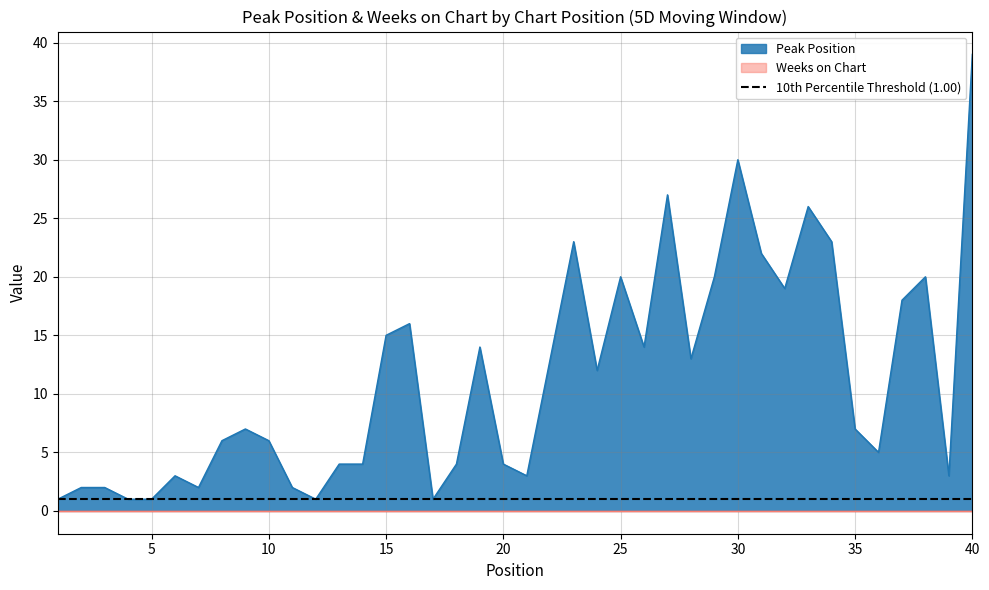

Rank the categories by value from lowest to highest.

1, 4, 5, 12, 17, 2, 3, 7, 11, 6, 21, 39, 13, 14, 18, 20, 36, 8, 10, 9, 35, 24, 22, 28, 19, 26, 15, 16, 37, 32, 25, 29, 38, 31, 23, 34, 33, 27, 30, 40